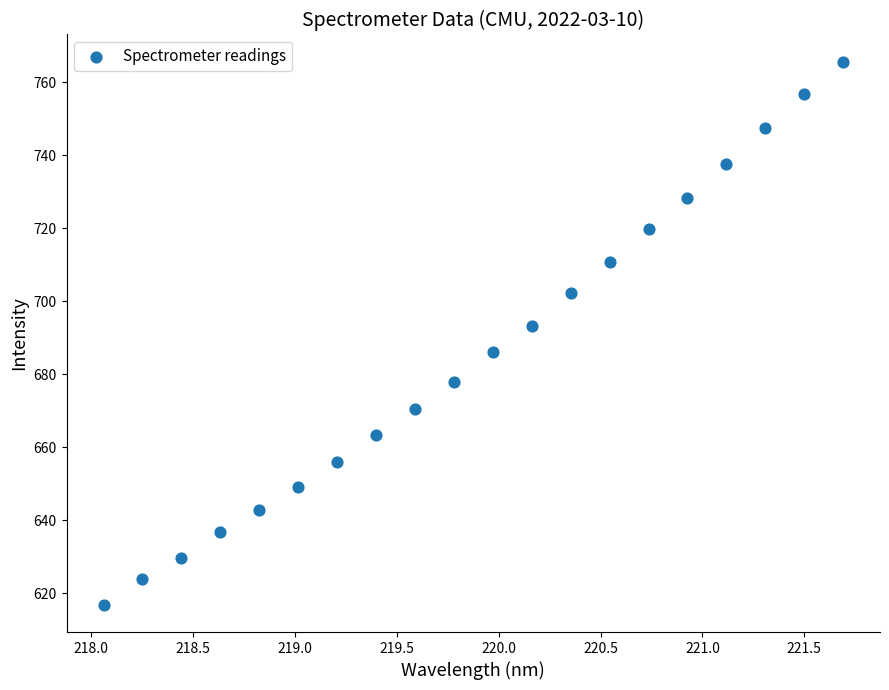

What Y value in the scatter plot is closest to 691?

693.2